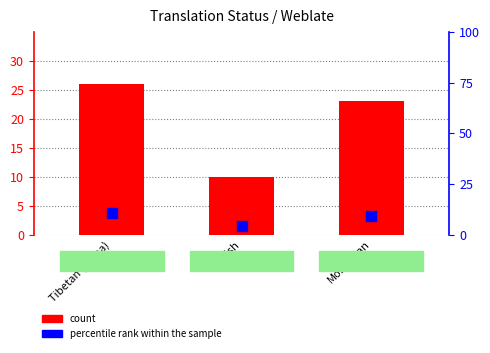

Which series has the largest total across all categories?

count